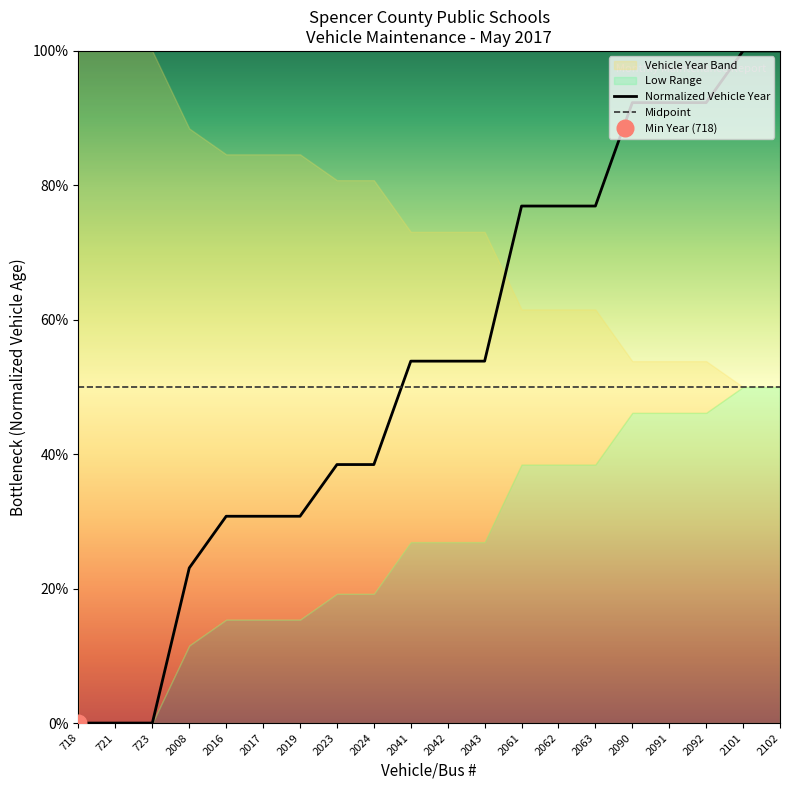

After their last crossing, which series has the higher values: Midpoint or Normalized Vehicle Year?

Normalized Vehicle Year